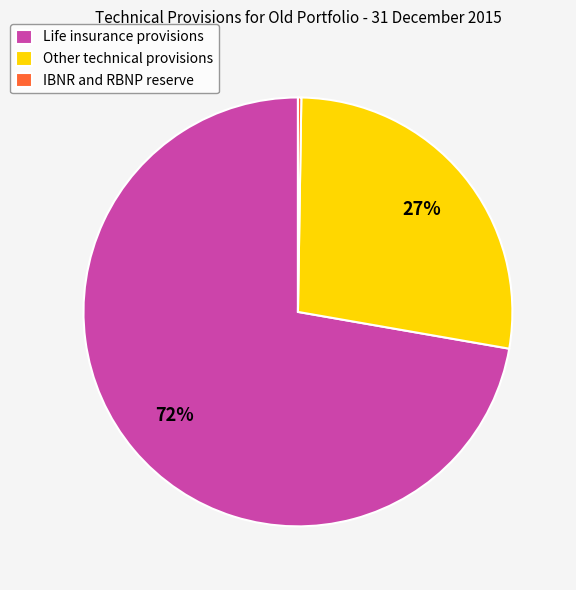

Which slice is the largest?

Life insurance provisions